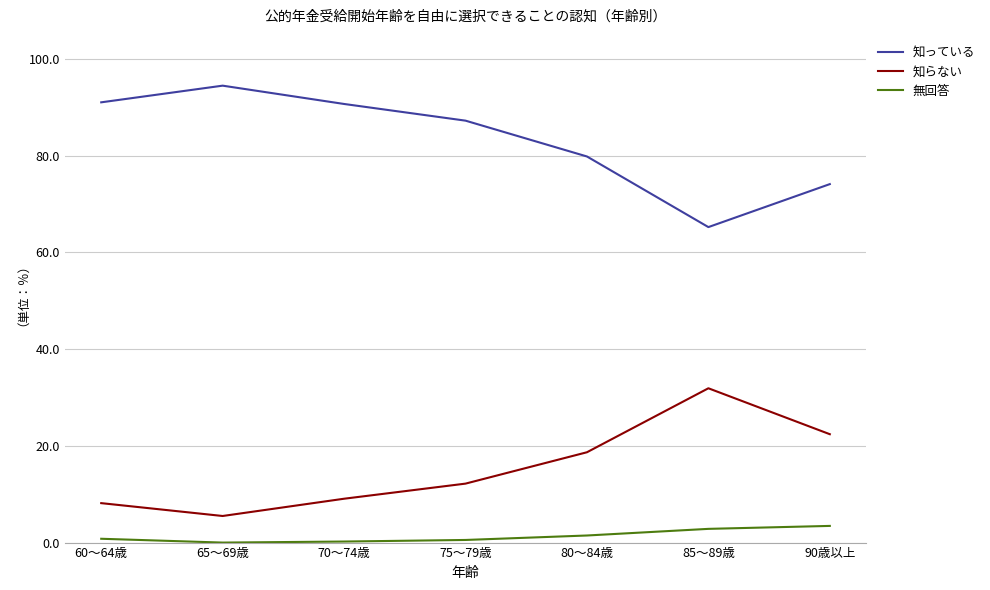

Between 75～79歳 and 90歳以上, which series saw the biggest shift?

知っている